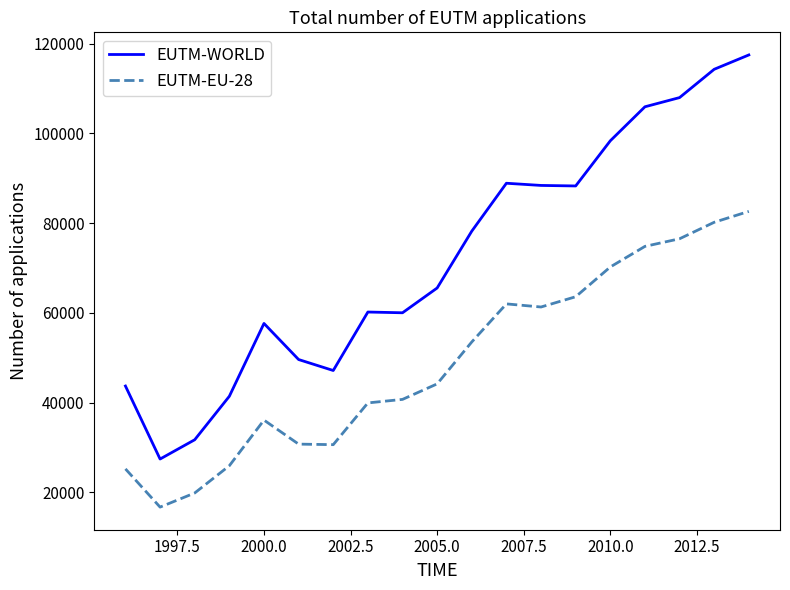

Which series has the largest total across all categories?

EUTM-WORLD